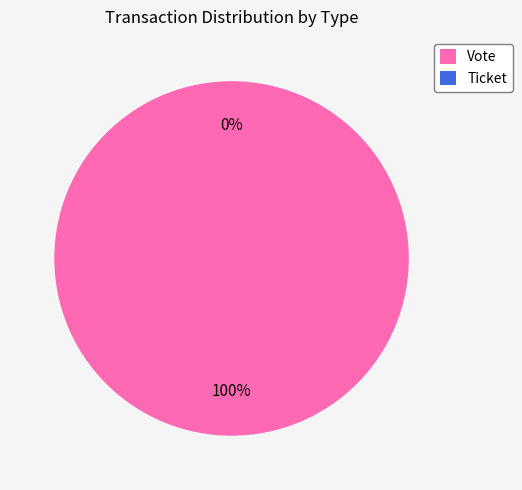

What is the change in value from Vote to Ticket?

-1